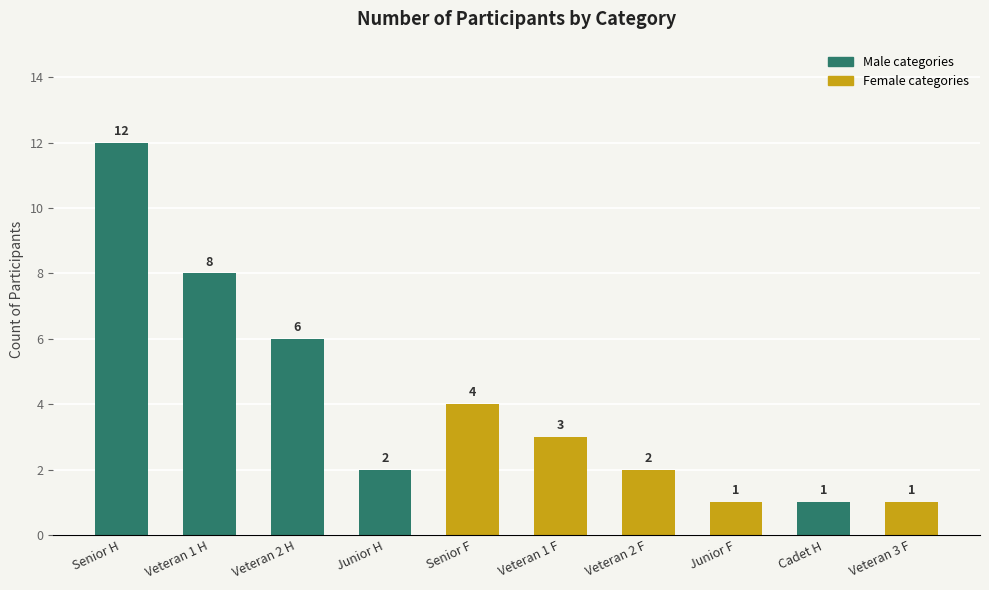

What is the maximum value shown in the chart?

12